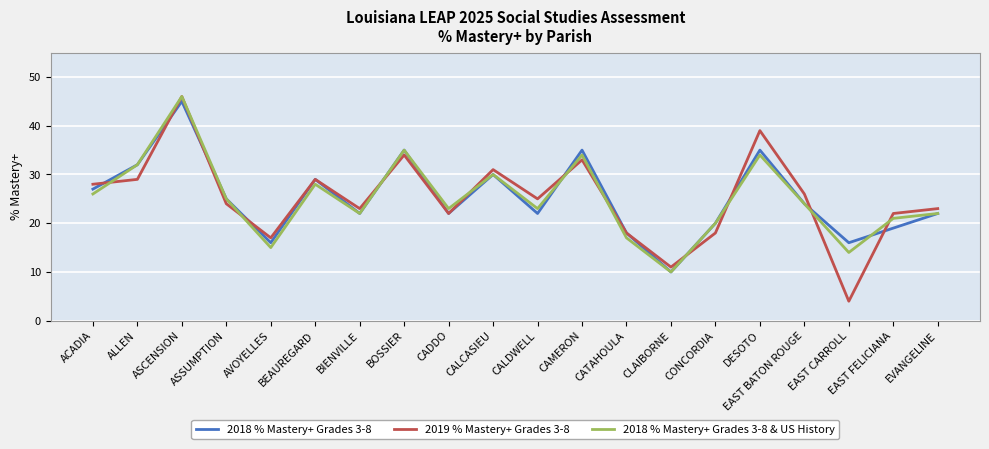

Reading left to right, what are all the values shown in this chart?

2018 % Mastery+ Grades 3-8: ACADIA=27	ALLEN=32	ASCENSION=45	ASSUMPTION=25	AVOYELLES=16	BEAUREGARD=29	BIENVILLE=22	BOSSIER=35	CADDO=22	CALCASIEU=30	CALDWELL=22	CAMERON=35	CATAHOULA=18	CLAIBORNE=10	CONCORDIA=20	DESOTO=35	EAST BATON ROUGE=24	EAST CARROLL=16	EAST FELICIANA=19	EVANGELINE=22
2019 % Mastery+ Grades 3-8: ACADIA=28	ALLEN=29	ASCENSION=46	ASSUMPTION=24	AVOYELLES=17	BEAUREGARD=29	BIENVILLE=23	BOSSIER=34	CADDO=22	CALCASIEU=31	CALDWELL=25	CAMERON=33	CATAHOULA=18	CLAIBORNE=11	CONCORDIA=18	DESOTO=39	EAST BATON ROUGE=26	EAST CARROLL=4	EAST FELICIANA=22	EVANGELINE=23
2018 % Mastery+ Grades 3-8 & US History: ACADIA=26	ALLEN=32	ASCENSION=46	ASSUMPTION=25	AVOYELLES=15	BEAUREGARD=28	BIENVILLE=22	BOSSIER=35	CADDO=23	CALCASIEU=30	CALDWELL=23	CAMERON=34	CATAHOULA=17	CLAIBORNE=10	CONCORDIA=20	DESOTO=34	EAST BATON ROUGE=24	EAST CARROLL=14	EAST FELICIANA=21	EVANGELINE=22